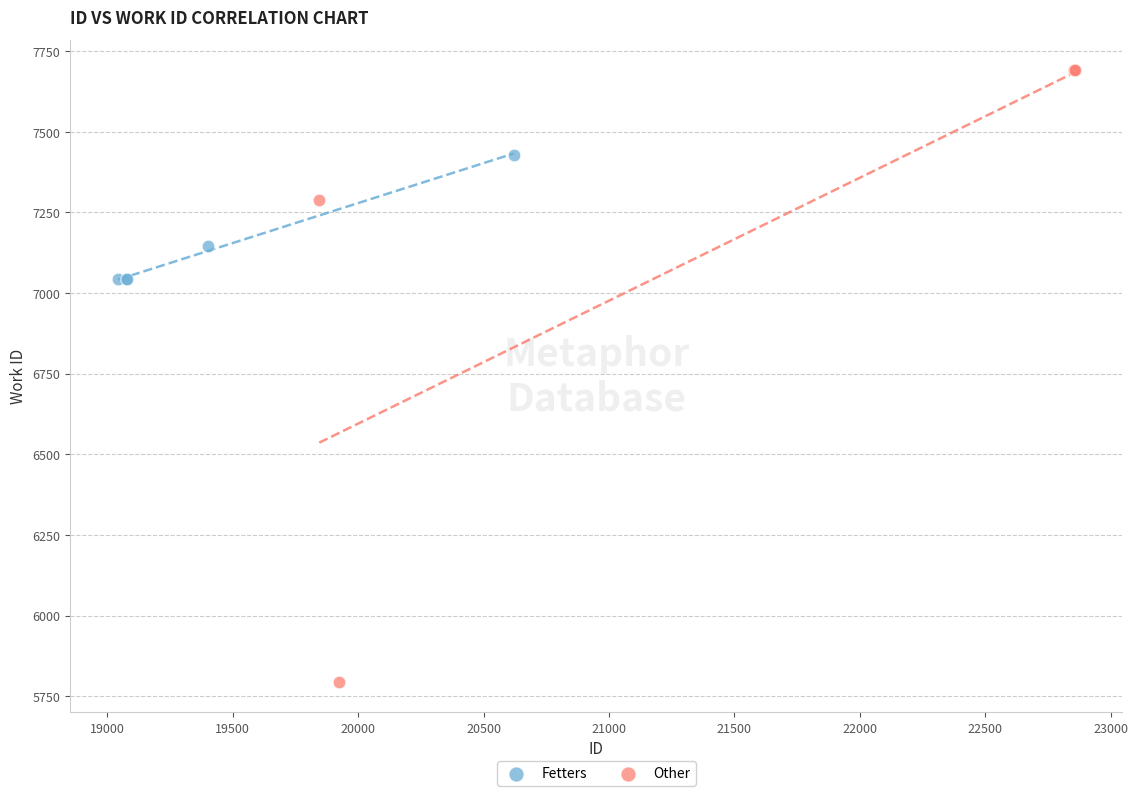

Which series has the widest spread of Y values?

Other